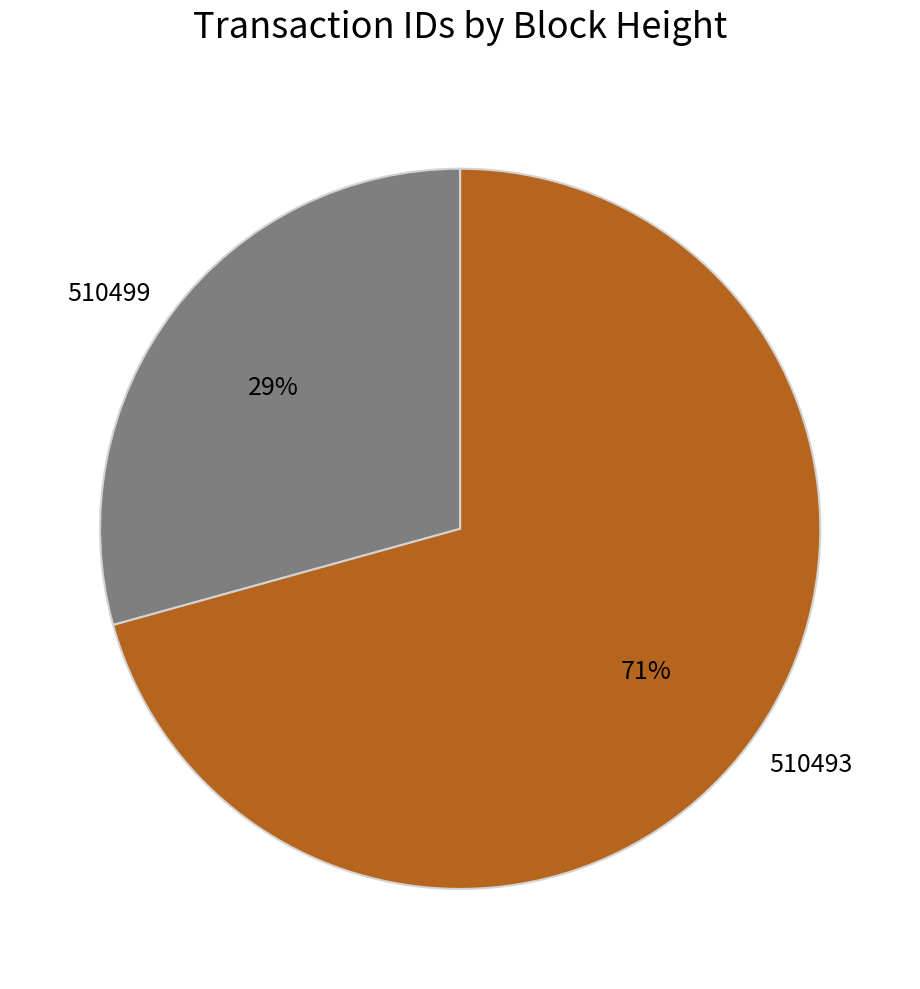

What is the ratio of the value at 510493 to the value at 510499?

2.4